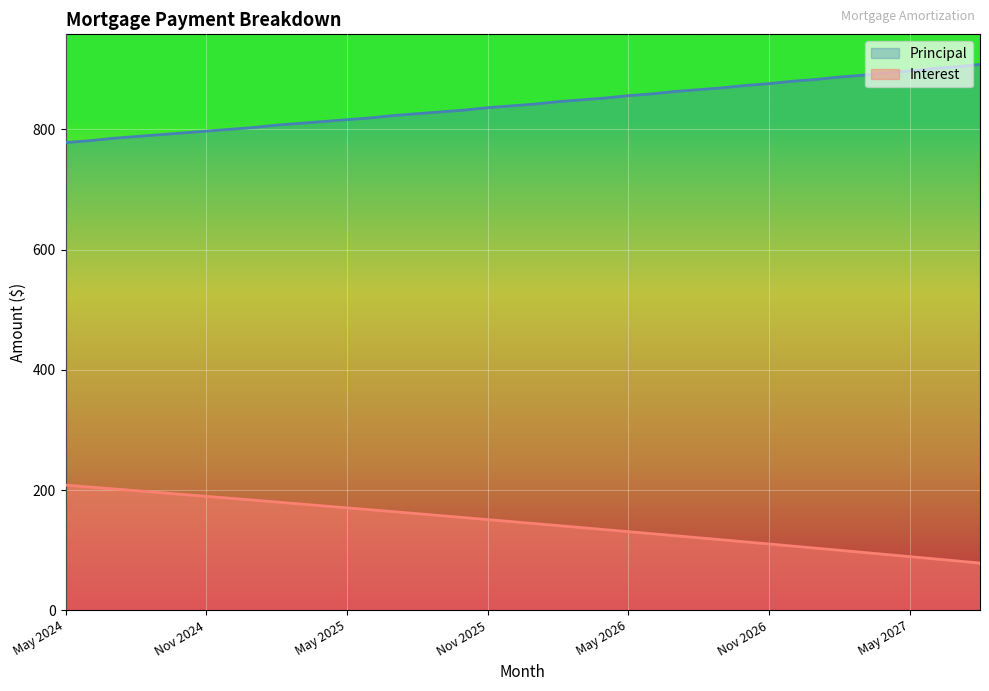

What is the approximate value of Principal at Jul 2024?

785.0